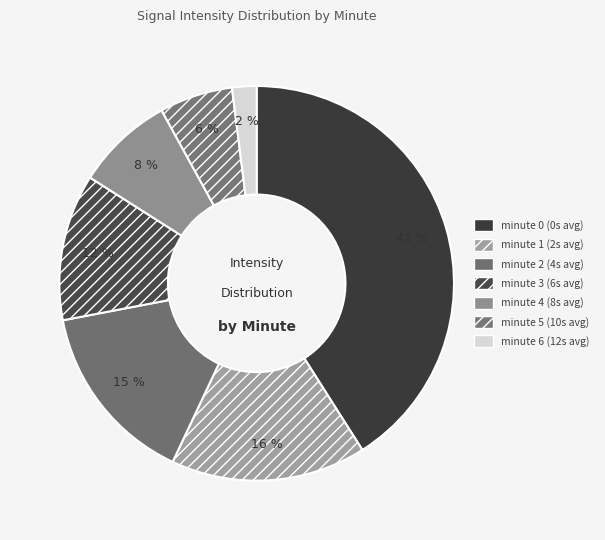

Between minute 3 and minute 1, which is larger?

minute 1